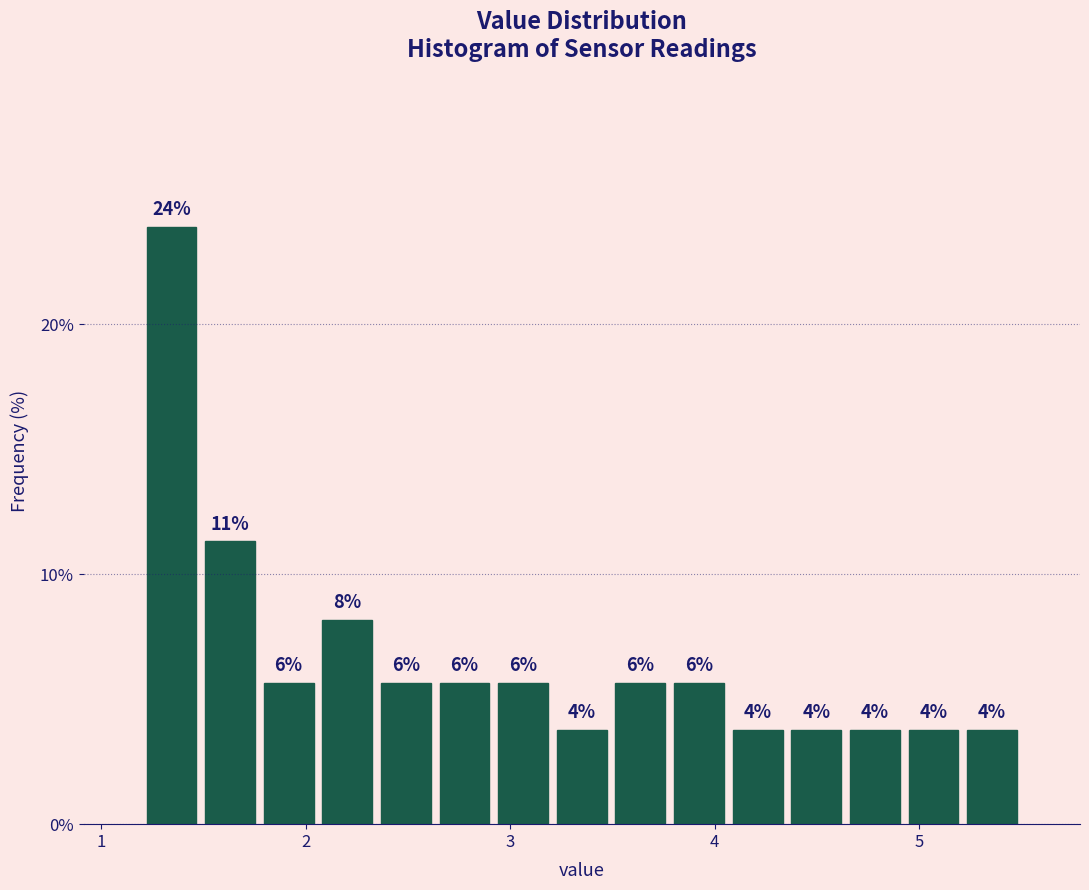

Read against the x-axis, roughly where is the centre of the tallest bar?

1.3